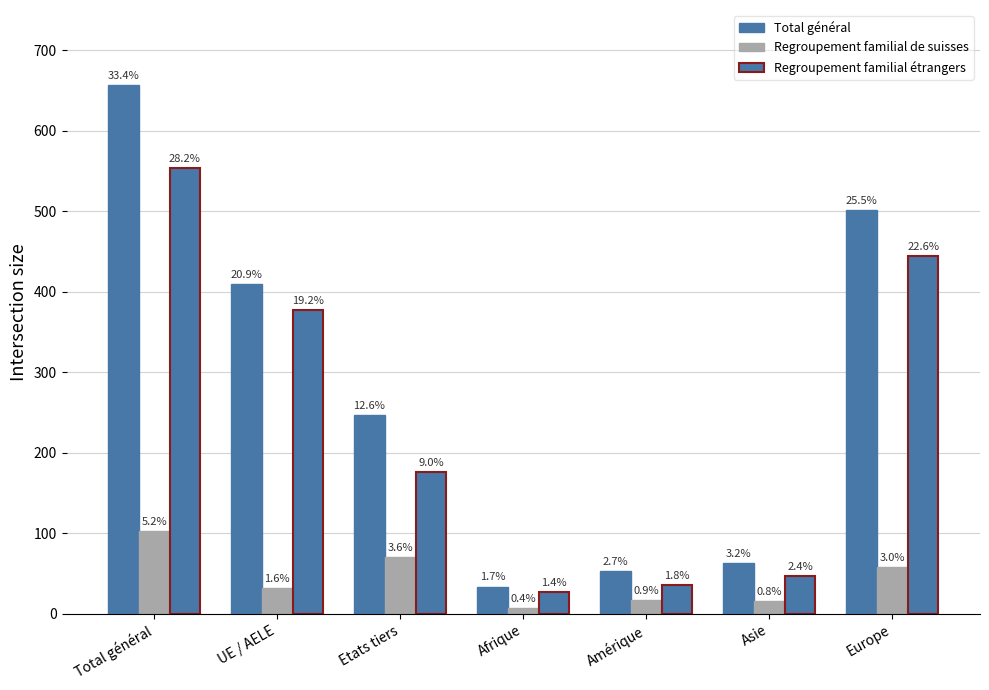

Does the chart contain any negative values?

No